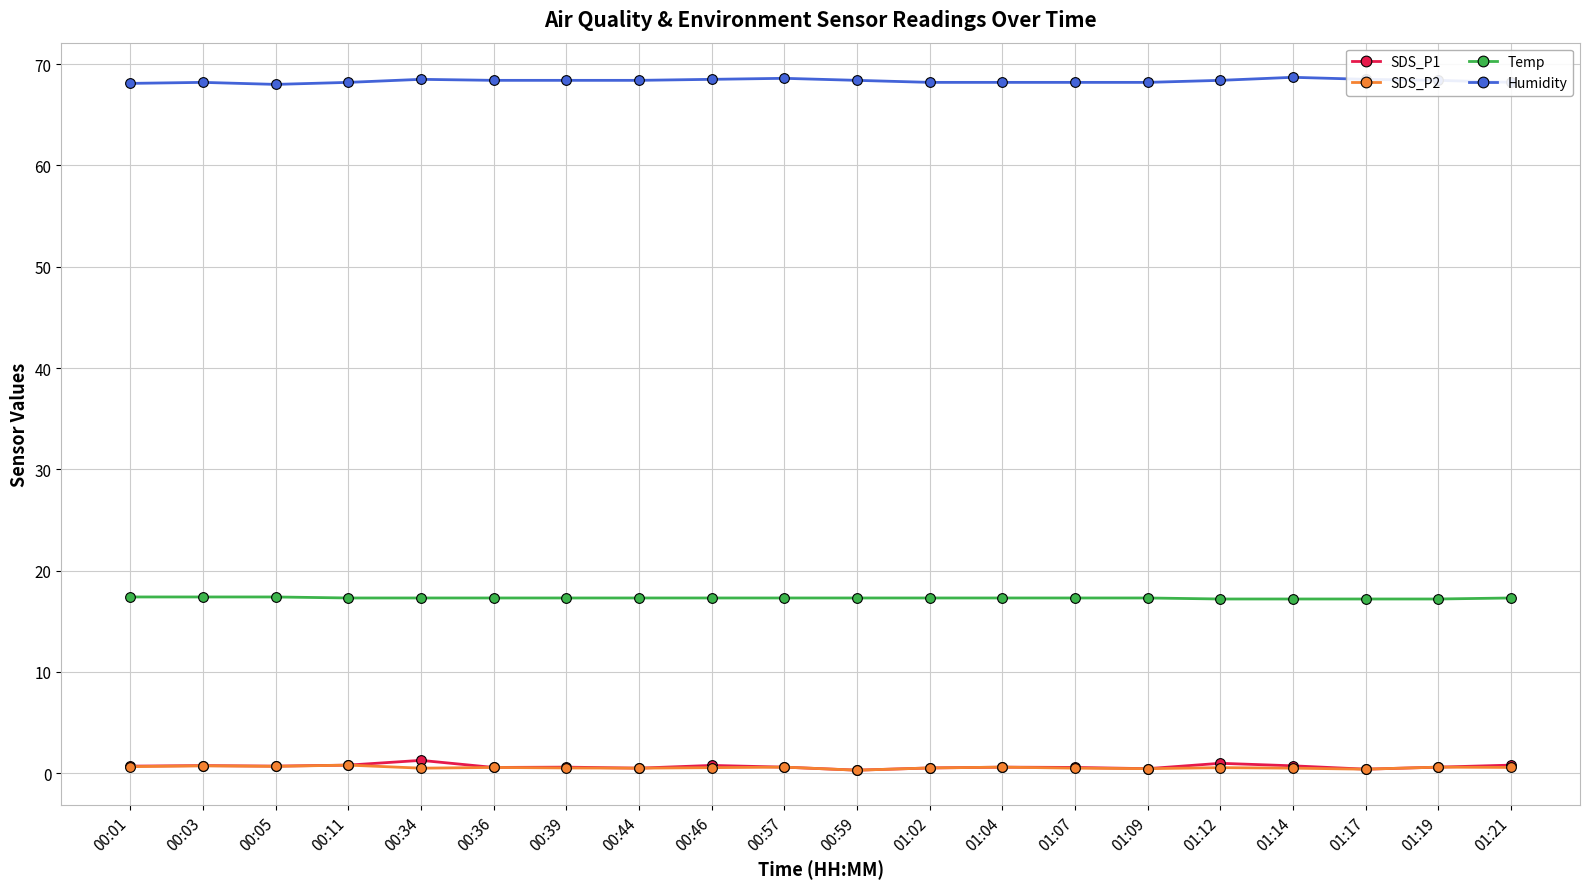

What is the spread (max minus min) of values at 00:03?

67.5